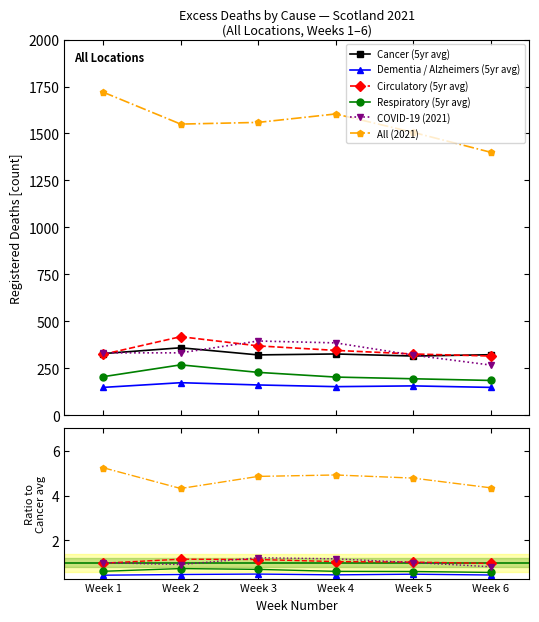

What is the value of the Dementia / Alzheimers (5yr avg) point at the 6th from the left?

0.5